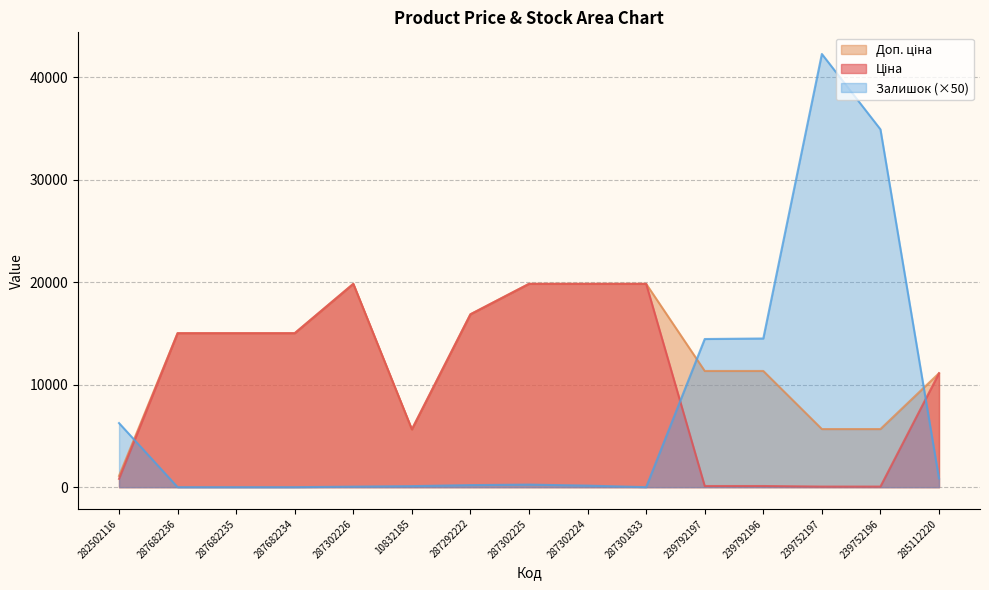

Which category has the lowest value in the Ціна series?

239752197